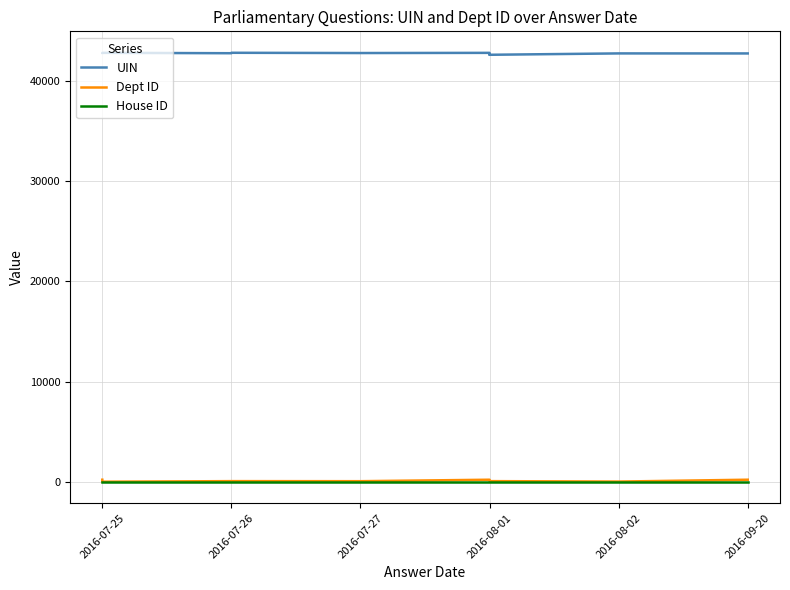

What is the label of the 4th point from the left?

2016-07-26